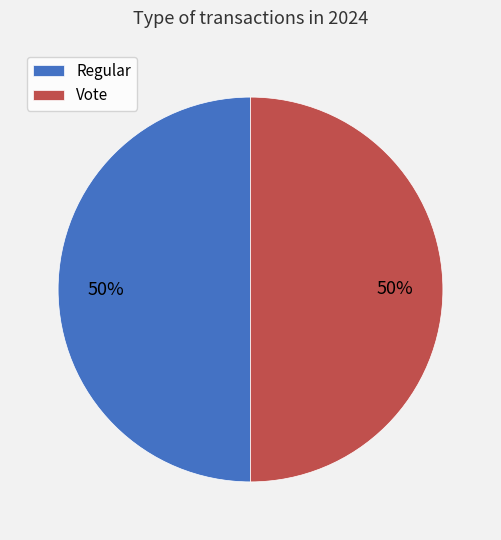

Do Vote and Regular together represent more than half of the pie?

Yes